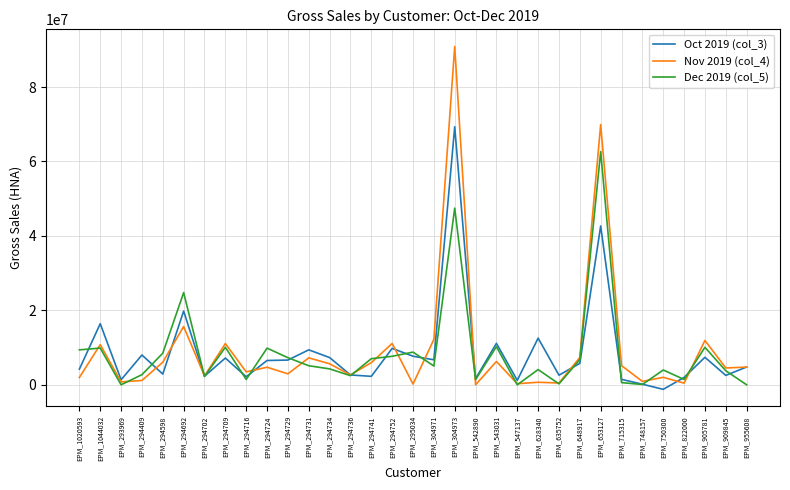

What are all the series names shown in the legend?

Oct 2019 (col_3), Nov 2019 (col_4), Dec 2019 (col_5)